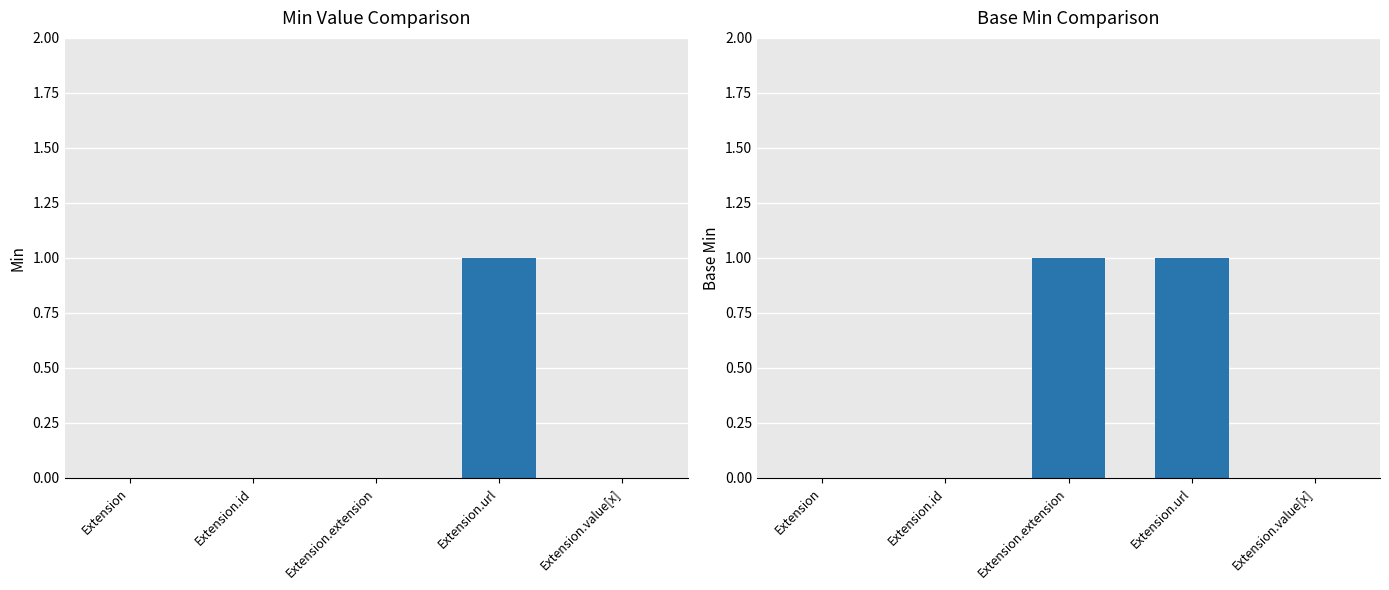

How many data points does each series have?

5